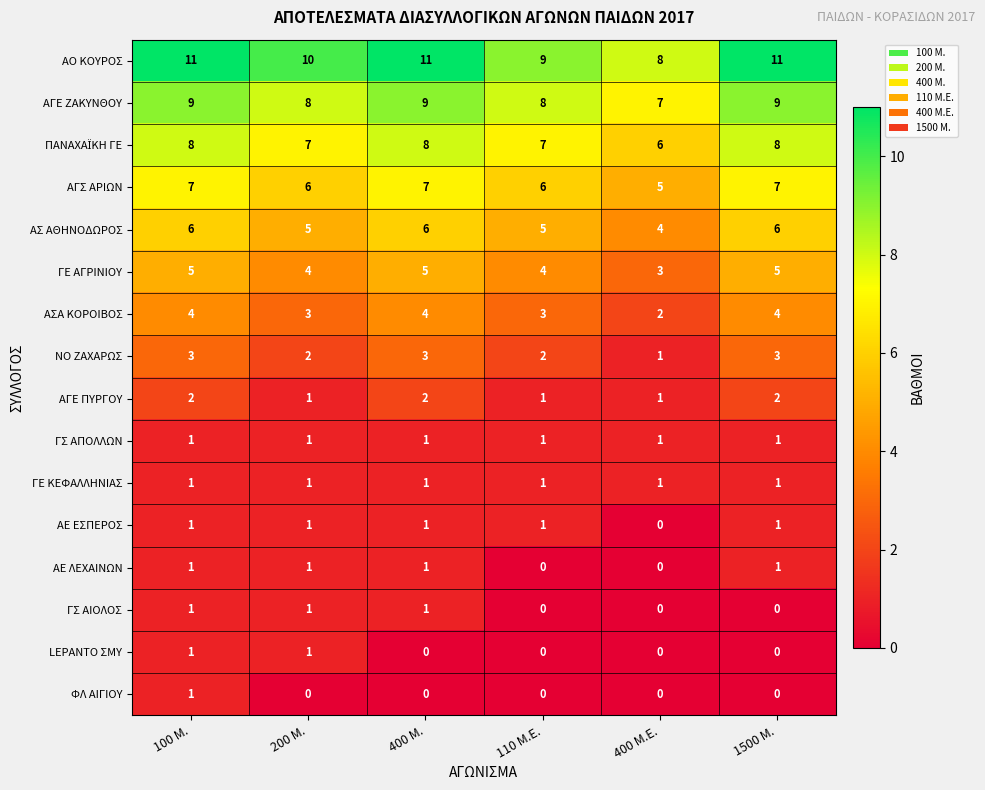

What is the highest value of the ΑΣ ΑΘΗΝΟΔΩΡΟΣ series?

6